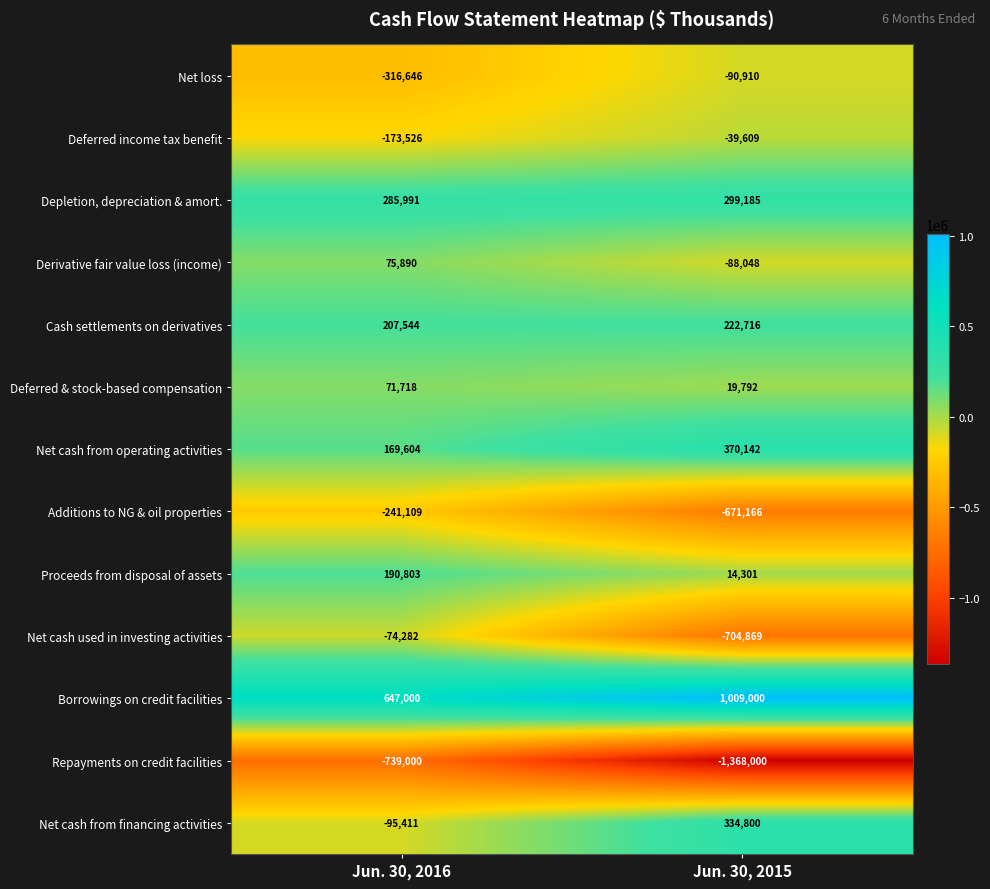

What is the difference between the maximum and minimum values in the Net cash used in investing activities series?

630587